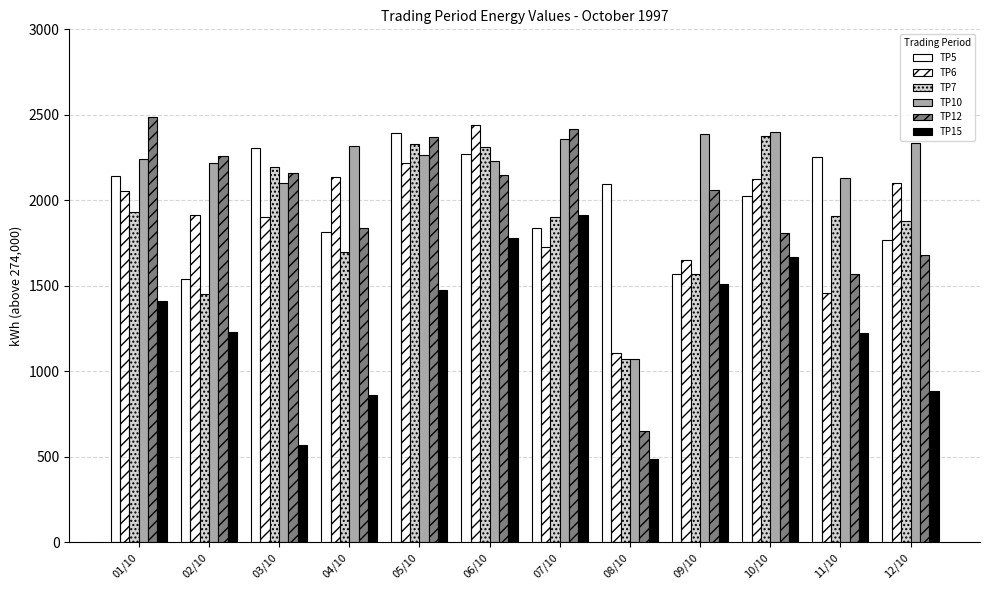

Which series has the largest total across all categories?

TP10